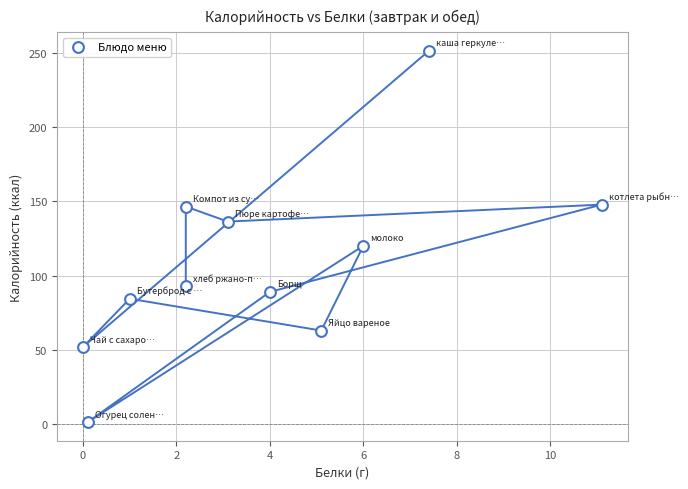

What is the range of X values (max minus min)?

11.1